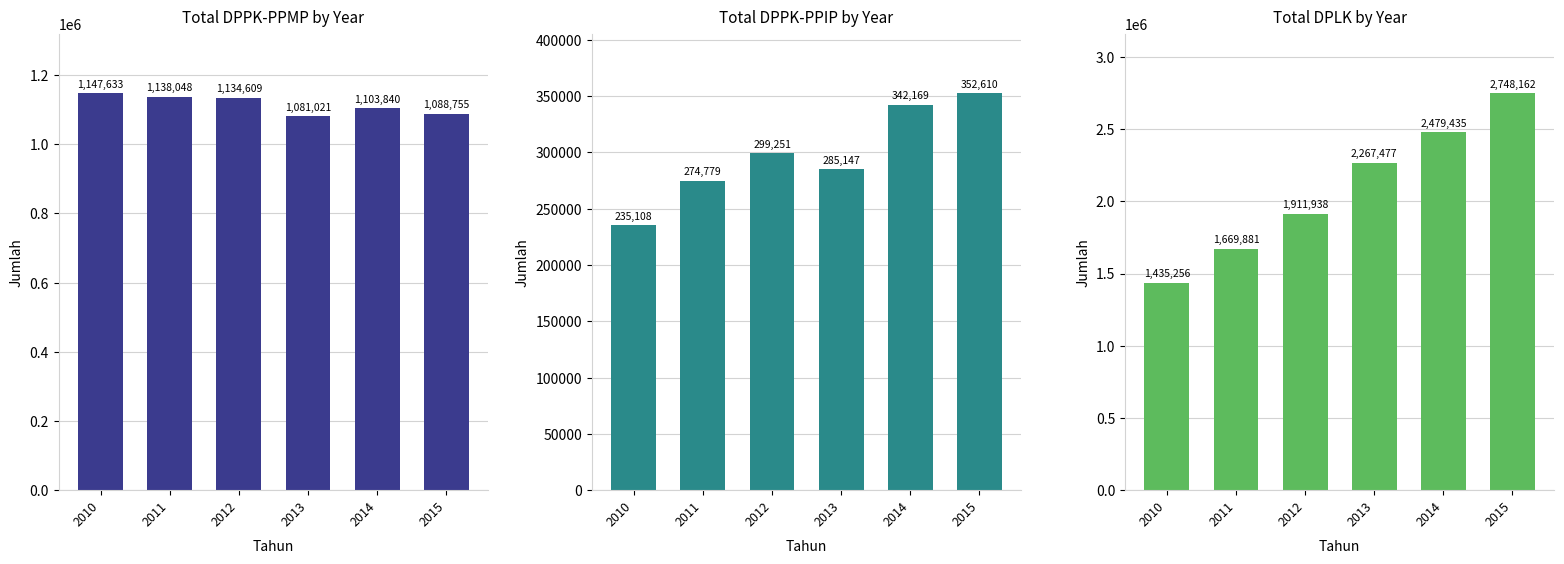

What is the spread (max minus min) of values at 2012?

1612687